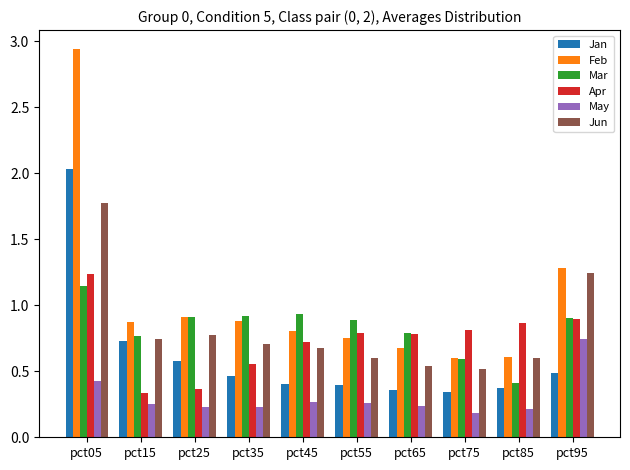

Which category has the highest value in the Mar series?

pct05